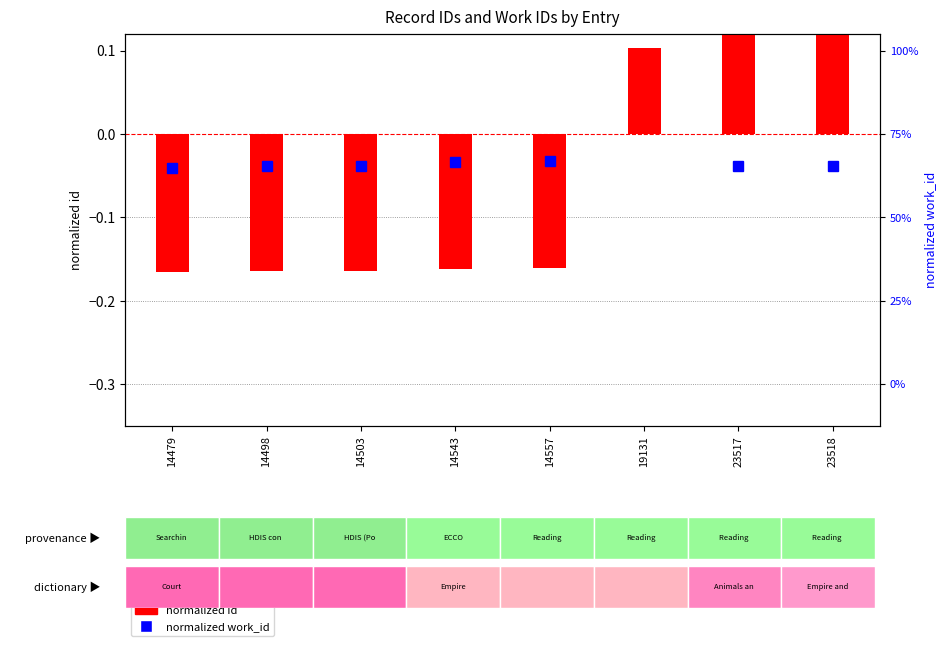

What is the greatest value displayed?

0.4